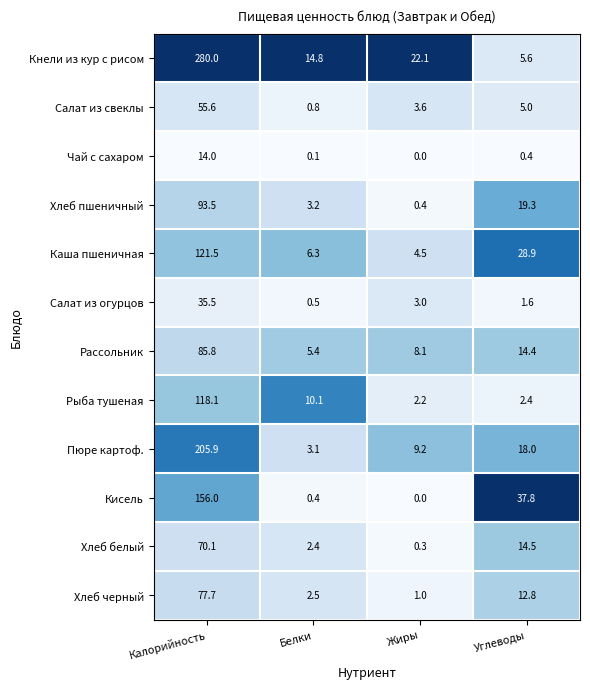

What is the spread (max minus min) of values at Белки?

14.7